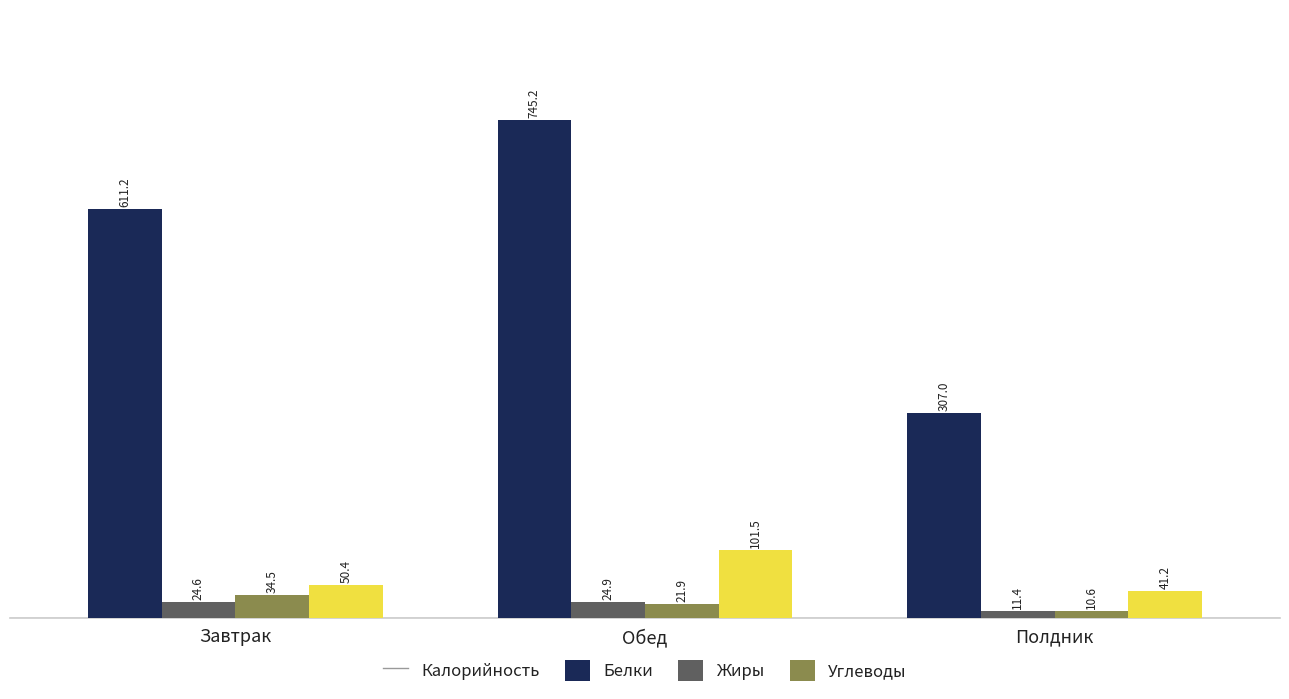

Rank the series at Полдник from lowest to highest value.

Жиры, Белки, Углеводы, Калорийность